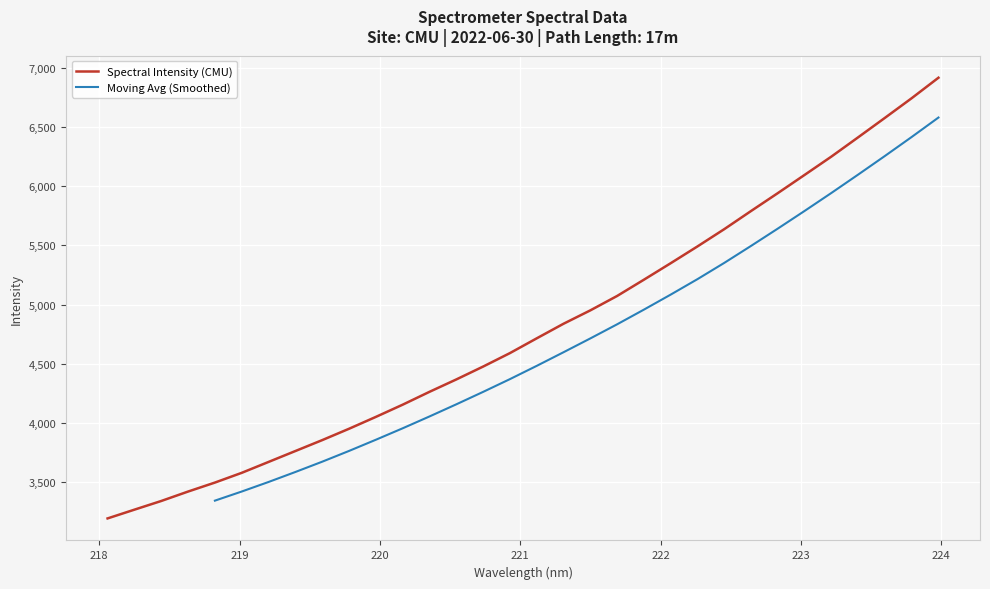

What is the lowest value of the Spectral Intensity (CMU) series?

3196.3